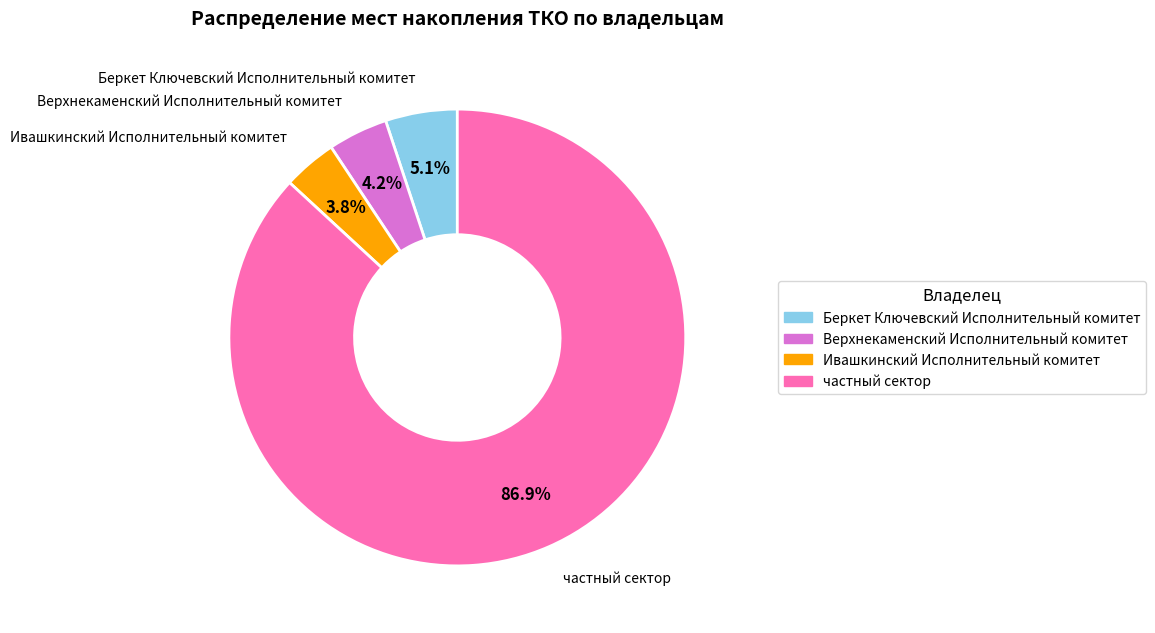

Combined, do Беркет Ключевский Исполнительный комитет and Верхнекаменский Исполнительный комитет account for over 50%?

No